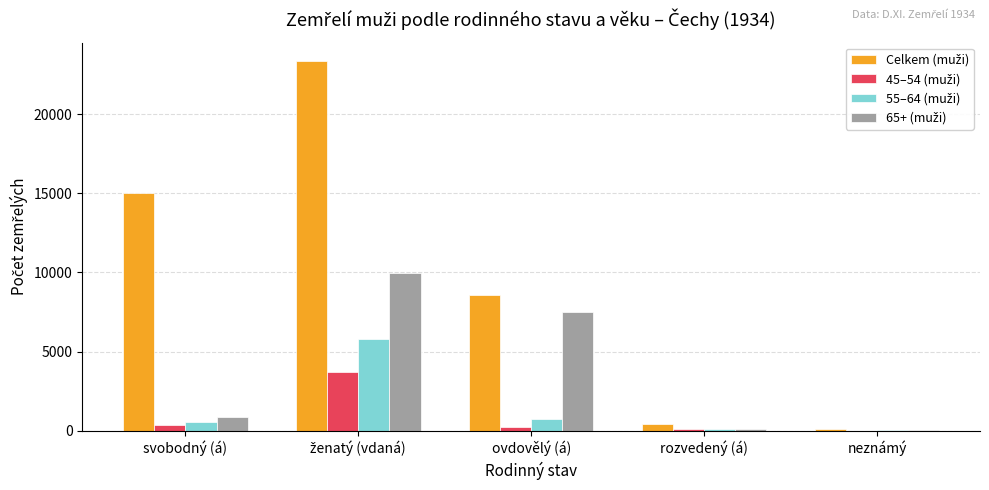

How many data points does each series have?

5